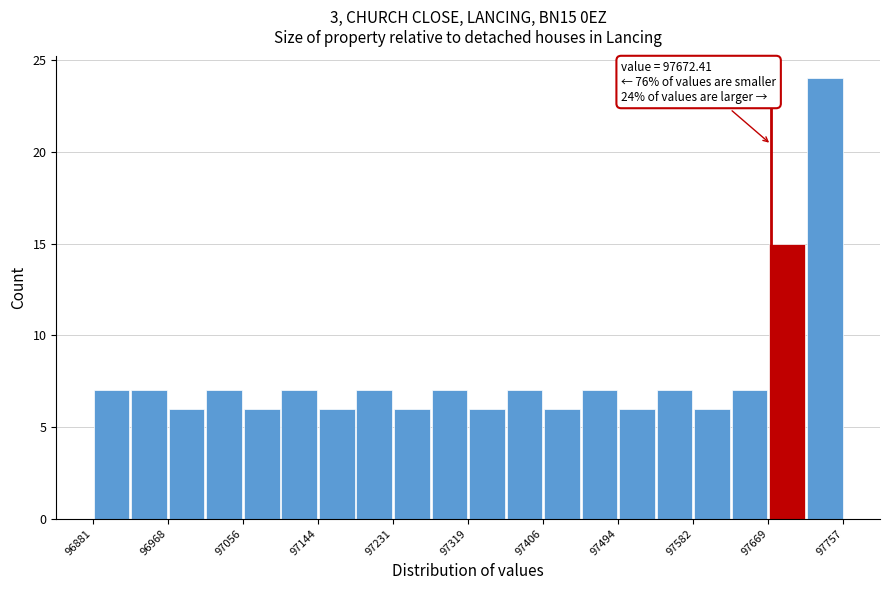

Which range on the x-axis has the tallest bar?

97710 to 97760